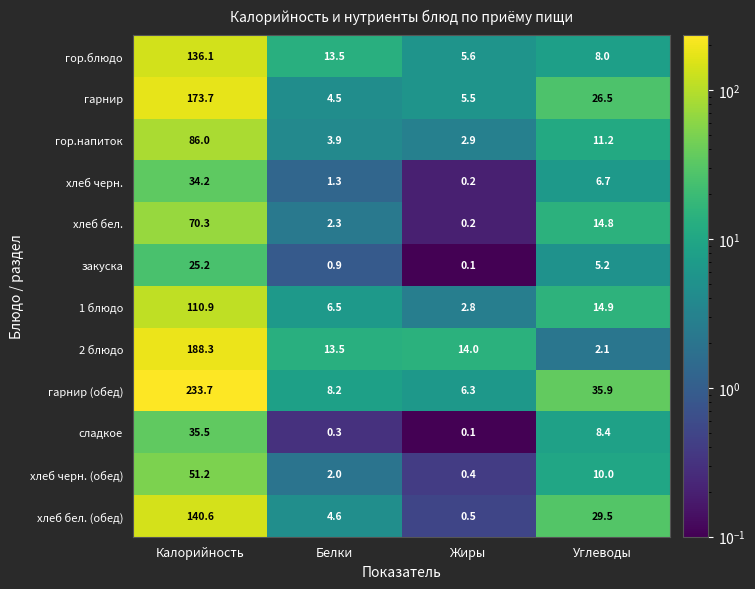

Rank the series at Калорийность from lowest to highest value.

закуска, хлеб черн., сладкое, хлеб черн. (обед), хлеб бел., гор.напиток, 1 блюдо, гор.блюдо, хлеб бел. (обед), гарнир, 2 блюдо, гарнир (обед)